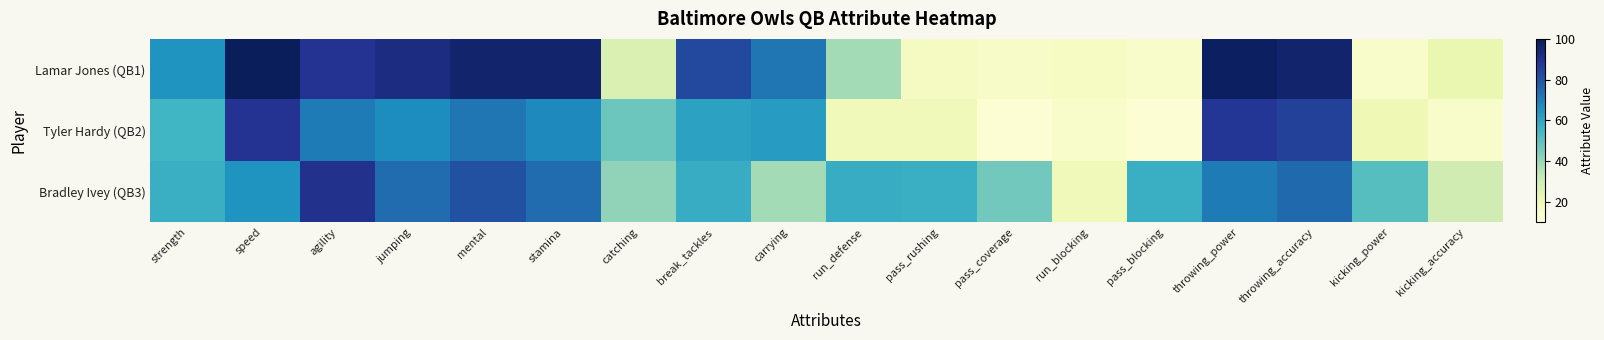

Which series has the largest range (max minus min)?

Lamar Jones (QB1)